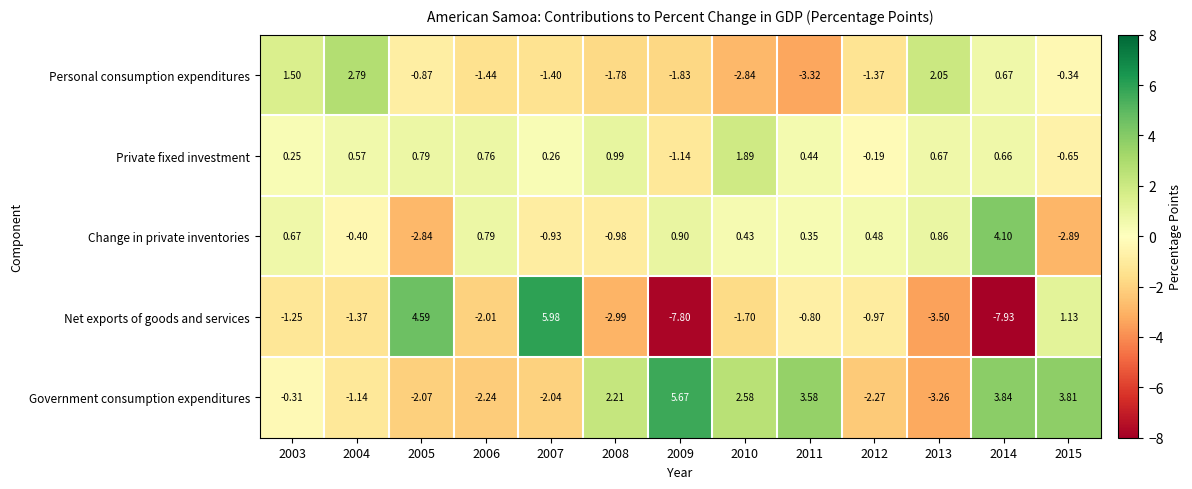

Which series changed the most between 2006 and 2014?

Government consumption expenditures